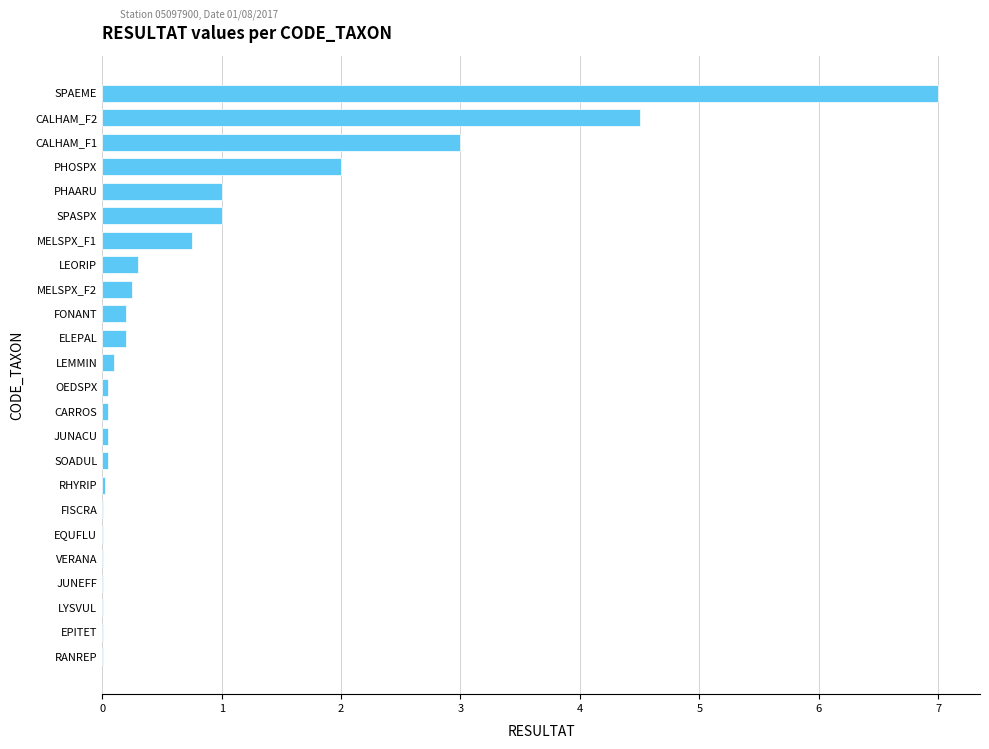

Does the chart contain stacked bars?

No